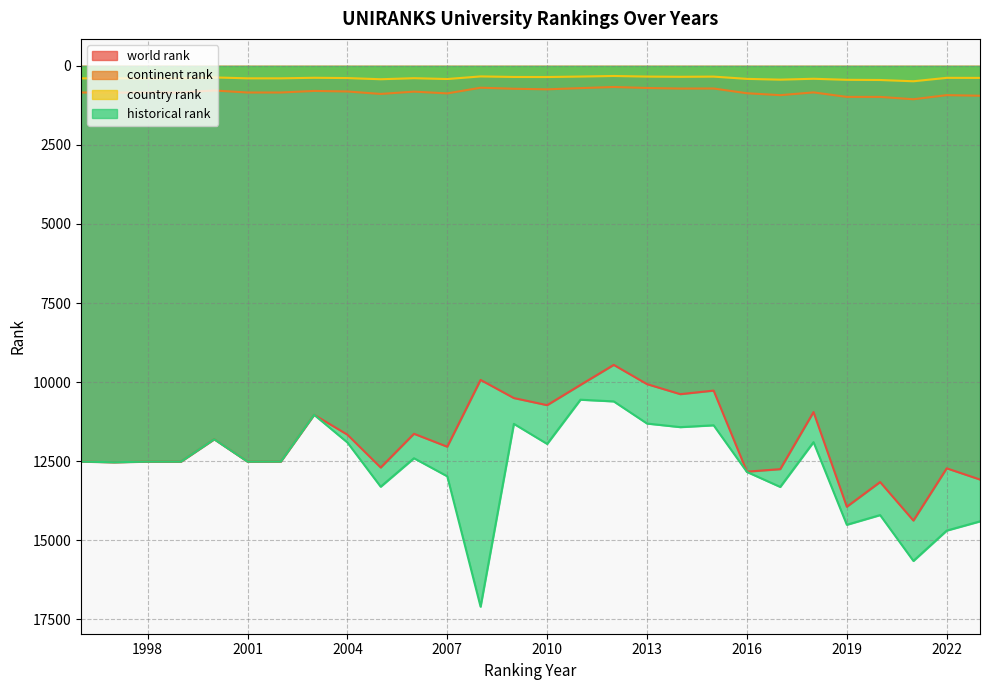

True or false: world rank and country rank cross at least once.

False